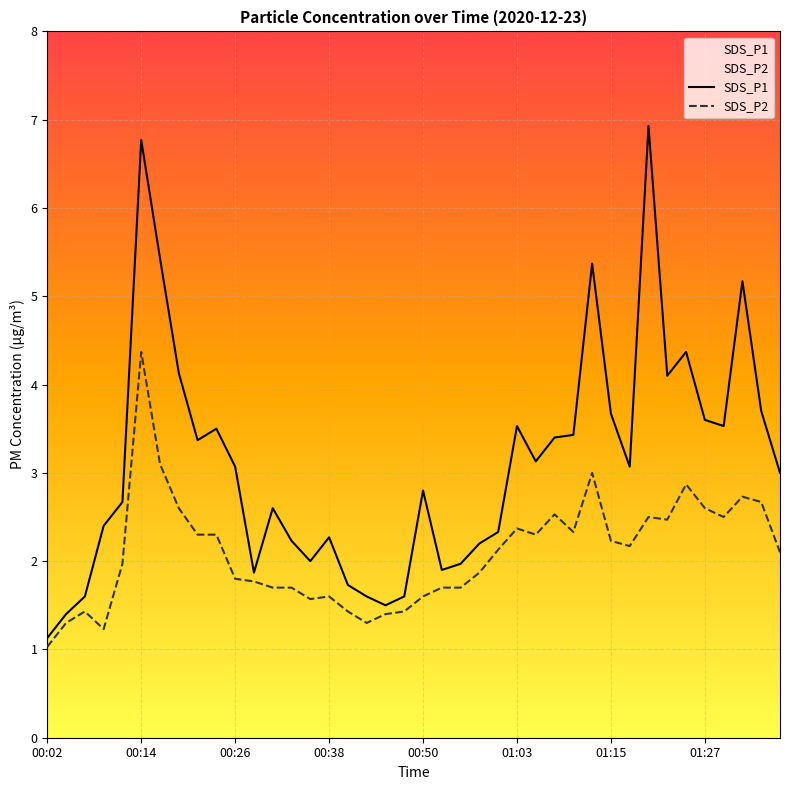

Reading left to right, what are all the values shown in this chart?

SDS_P1: 1.1	1.4	1.6	2.4	2.7	6.8	5.4	4.1	3.4	3.5	3.1	1.9	2.6	2.2	2.0	2.3	1.7	1.6	1.5	1.6	2.8	1.9	2.0	2.2	2.3	3.5	3.1	3.4	3.4	5.4	3.7	3.1	6.9	4.1	4.4	3.6	3.5	5.2	3.7	3.0
SDS_P2: 1.0	1.3	1.4	1.2	2.0	4.4	3.1	2.6	2.3	2.3	1.8	1.8	1.7	1.7	1.6	1.6	1.4	1.3	1.4	1.4	1.6	1.7	1.7	1.9	2.1	2.4	2.3	2.5	2.3	3.0	2.2	2.2	2.5	2.5	2.9	2.6	2.5	2.7	2.7	2.1